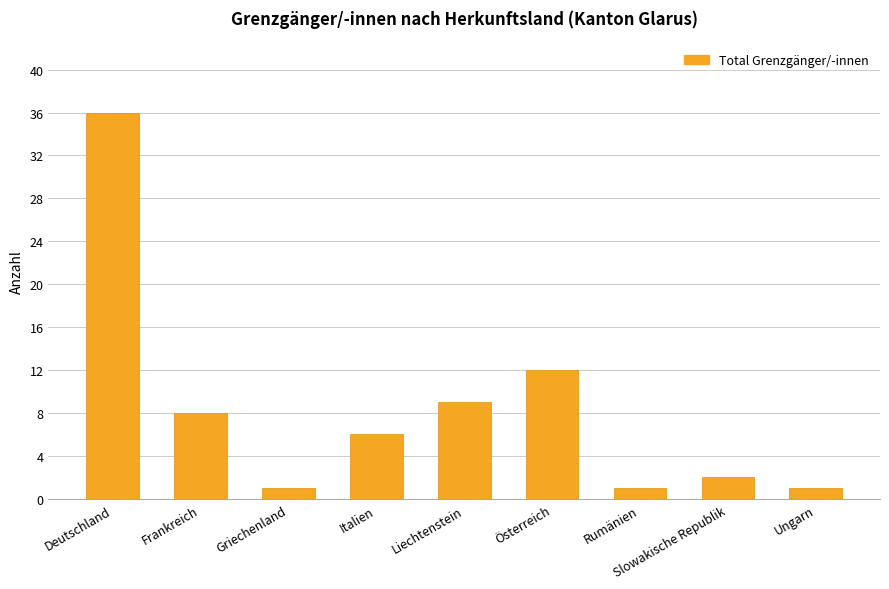

Reading left to right, list all the values displayed in this chart.

Deutschland=36	Frankreich=8	Griechenland=1	Italien=6	Liechtenstein=9	Österreich=12	Rumänien=1	Slowakische Republik=2	Ungarn=1